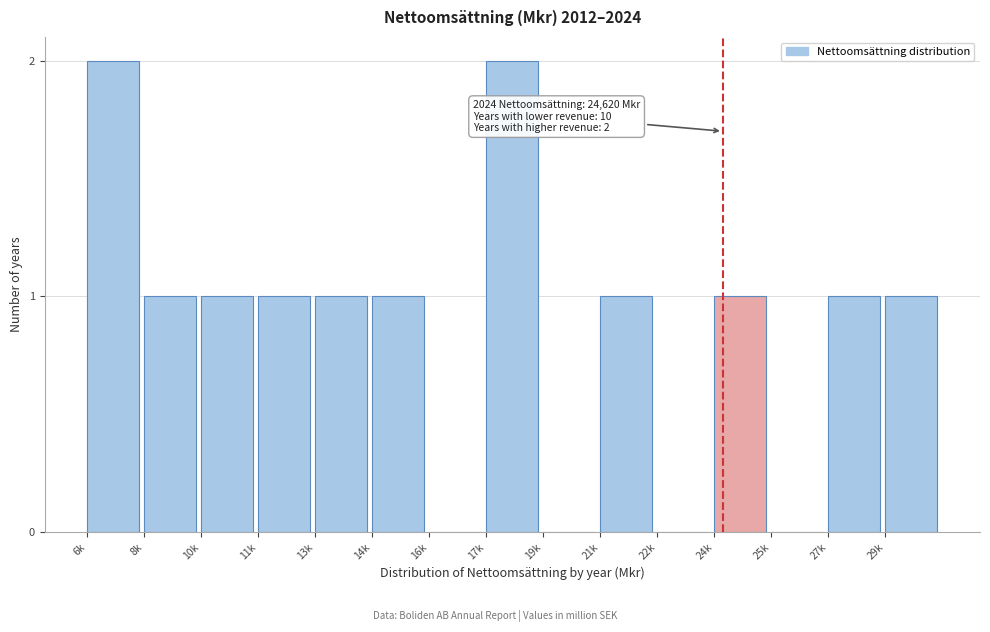

Reading left to right, list all the values displayed in this chart.

6k=2	8k=1	10k=1	11k=1	13k=1	14k=1	16k=0	17k=2	19k=0	21k=1	22k=0	24k=1	25k=0	27k=1	29k=1